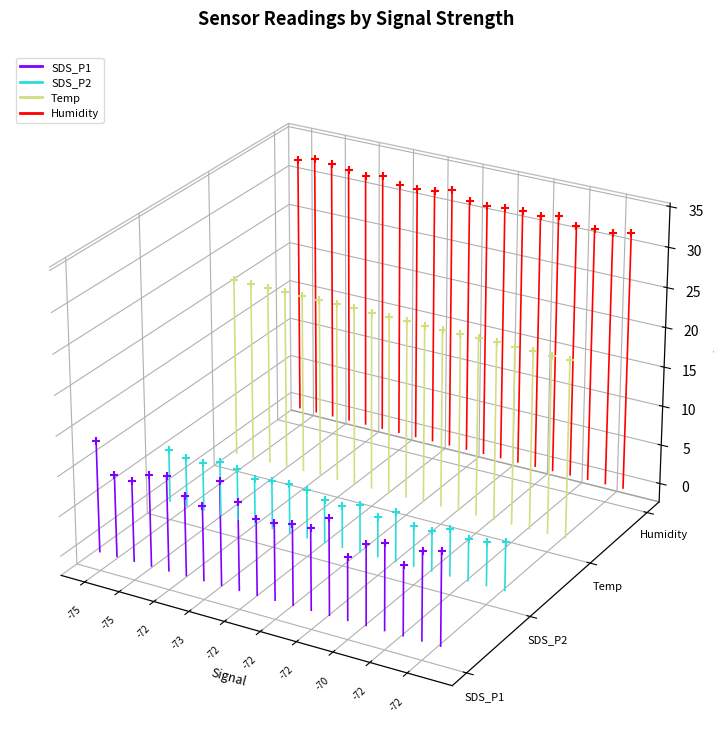

Which series has the largest Y range (max minus min)?

Humidity